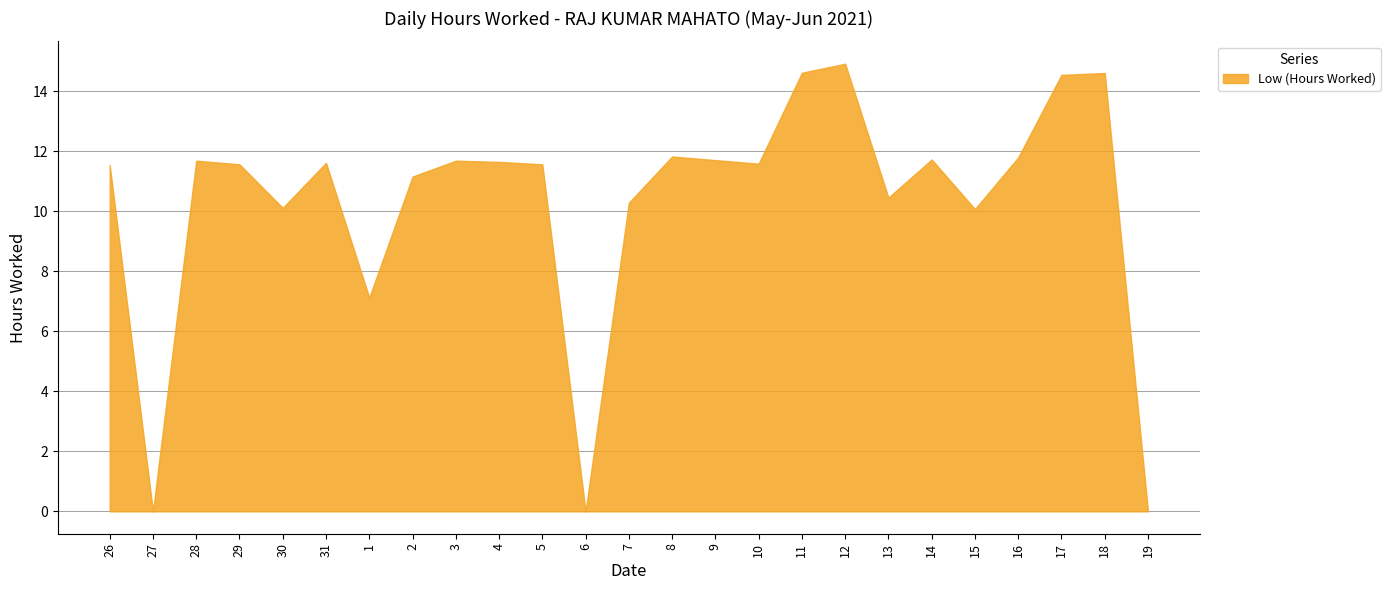

The value at 3 is 20.3. True or false?

False